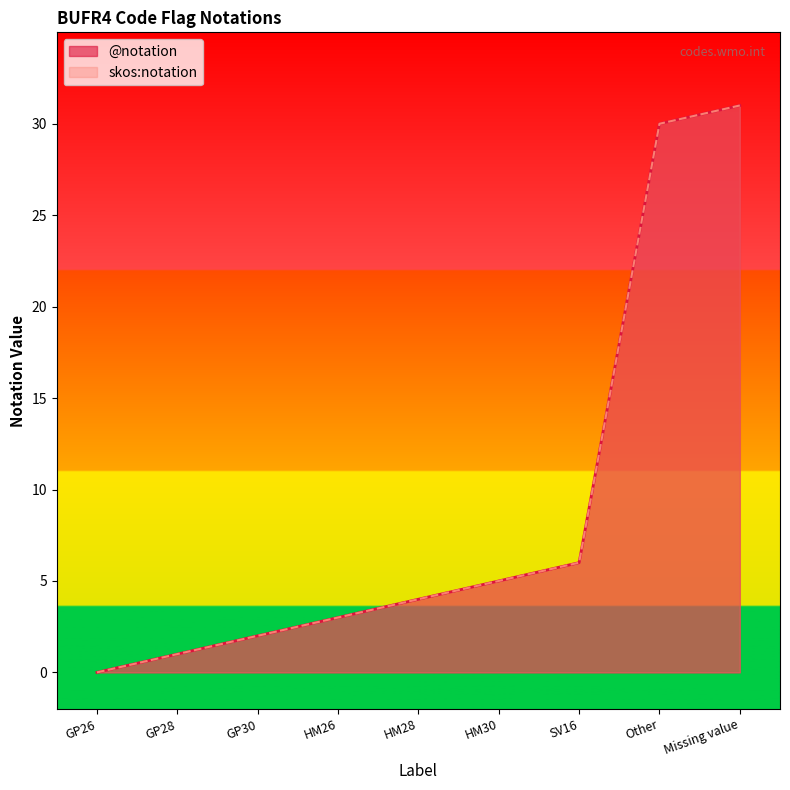

What is the difference between the second highest and second lowest values in the skos:notation series?

29